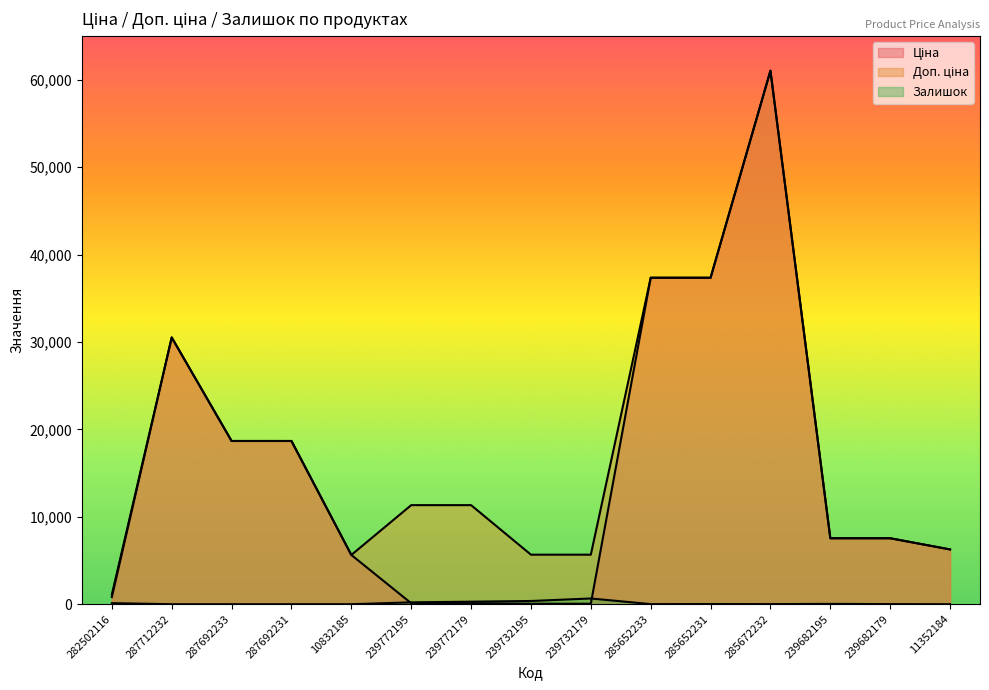

Which series has the largest total across all categories?

Доп. ціна